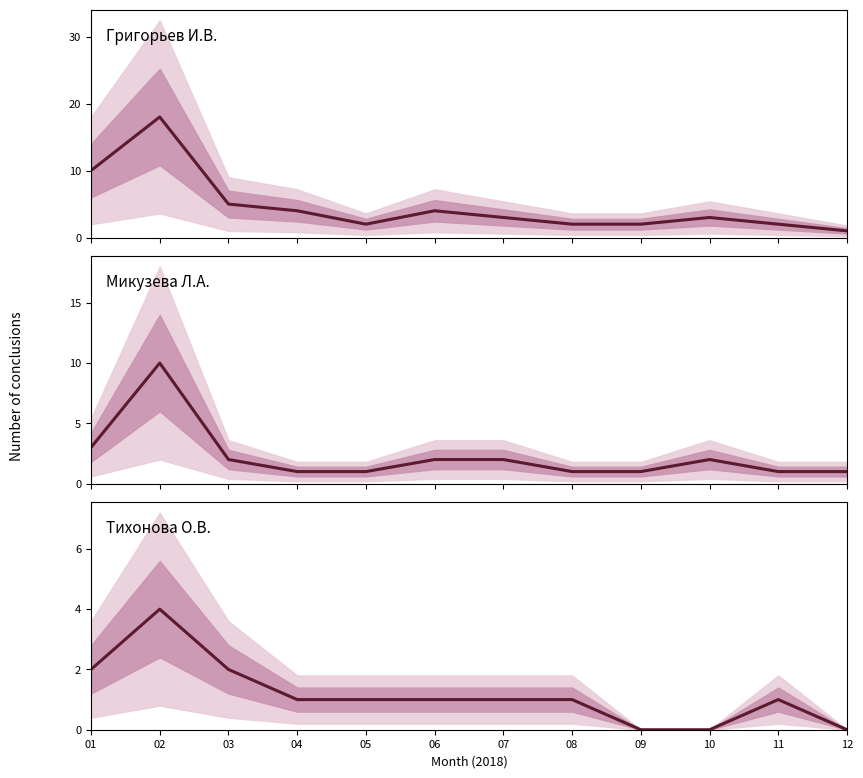

Does the chart display data point markers on the line(s)?

No